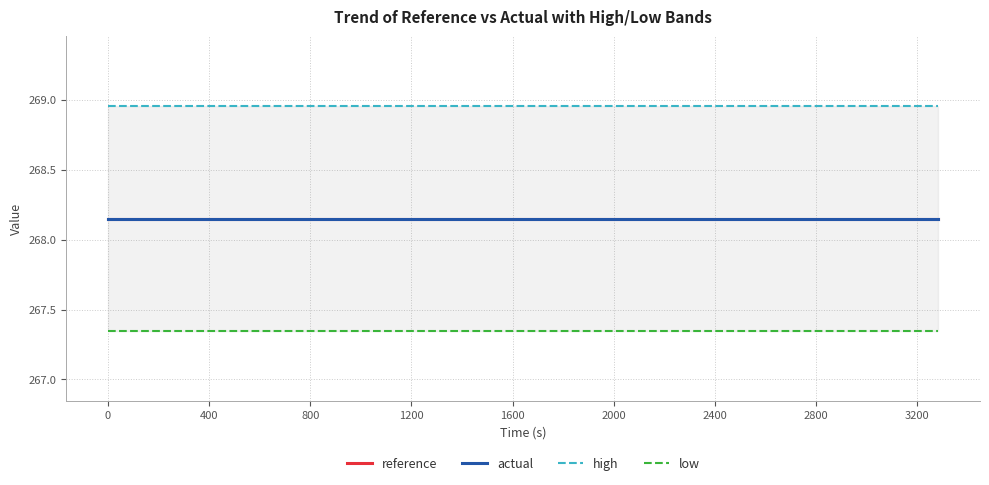

What is the label of the 4th point from the left?

800